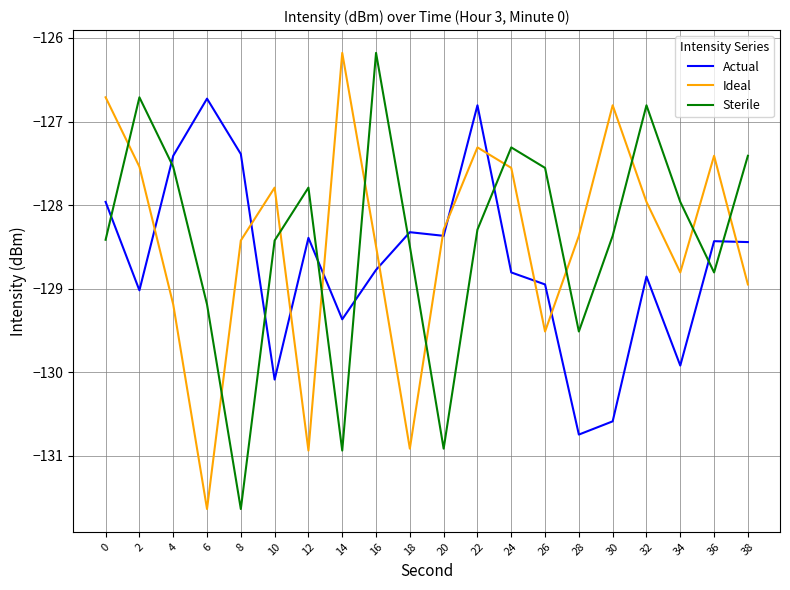

Which series ends up on top after the final intersection of Sterile and Actual?

Sterile